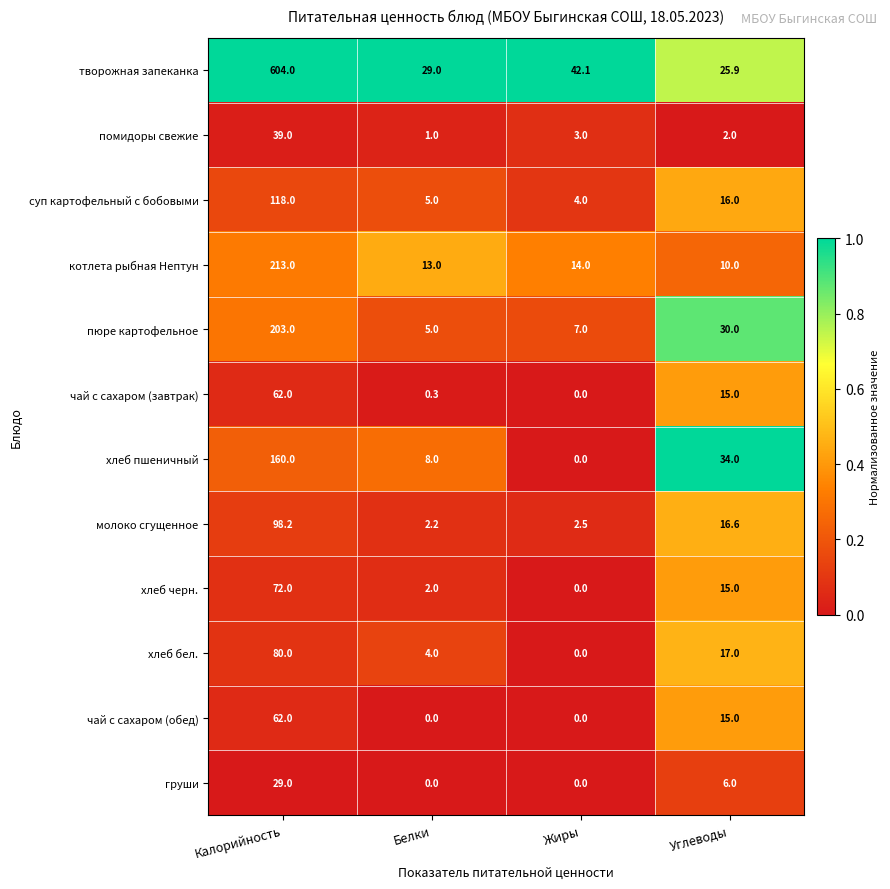

At which label does котлета рыбная Нептун first exceed 14?

Калорийность